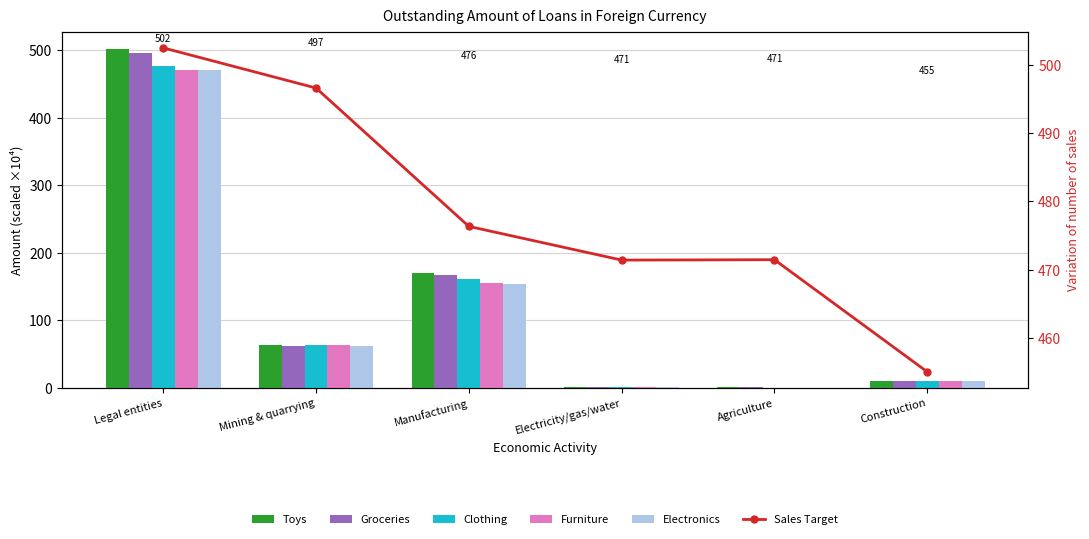

What is the label of the 2nd bar from the left?

Mining & quarrying